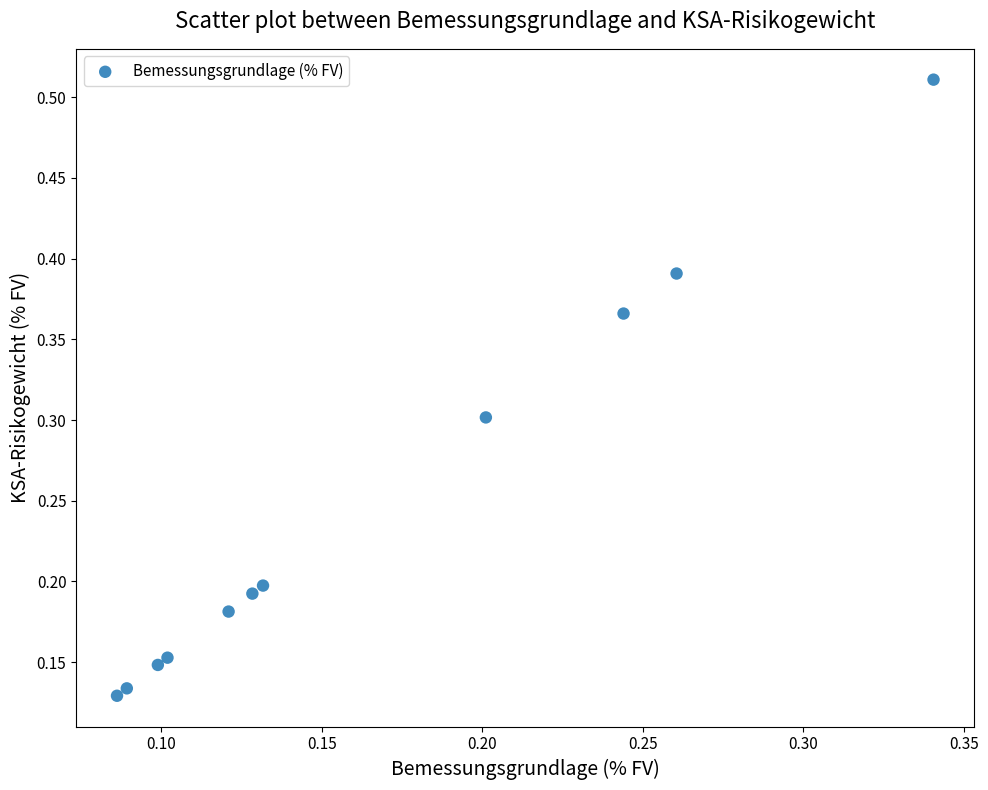

What is the range of X values (max minus min)?

0.3